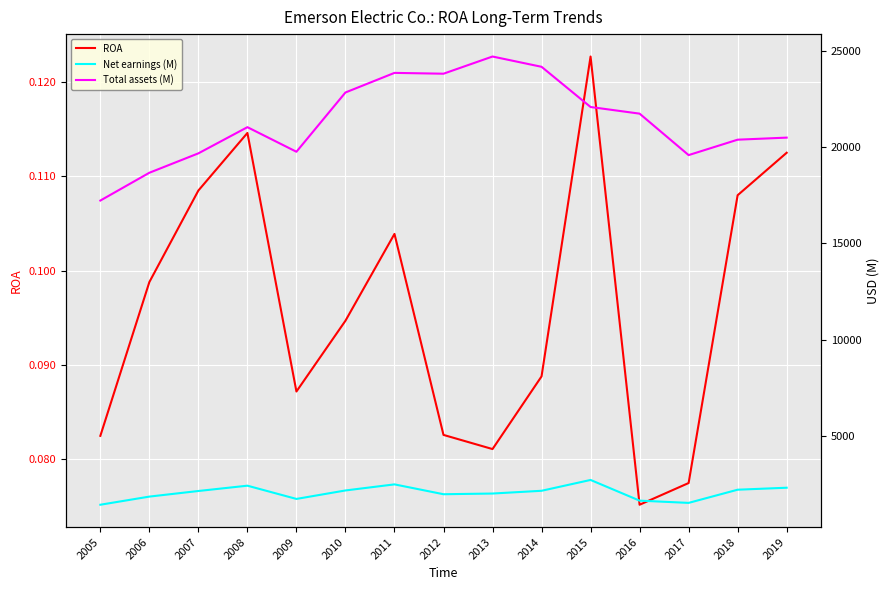

What is the value of the Net earnings (M) point at the 15th from the left?

2306.0